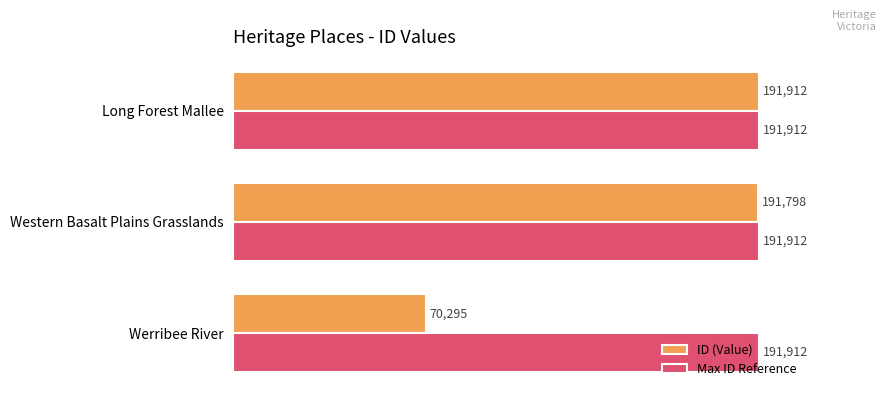

Rank the series by their average value, from lowest to highest.

ID (Value), Max ID Reference